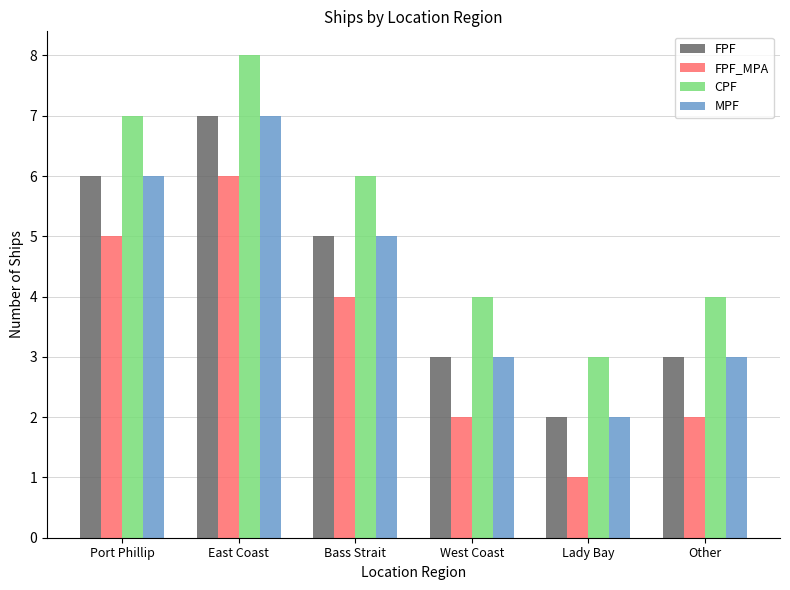

Reading right to left, transcribe all the data shown in this chart.

FPF: Other=3	Lady Bay=2	West Coast=3	Bass Strait=5	East Coast=7	Port Phillip=6
FPF_MPA: Other=2	Lady Bay=1	West Coast=2	Bass Strait=4	East Coast=6	Port Phillip=5
CPF: Other=4	Lady Bay=3	West Coast=4	Bass Strait=6	East Coast=8	Port Phillip=7
MPF: Other=3	Lady Bay=2	West Coast=3	Bass Strait=5	East Coast=7	Port Phillip=6